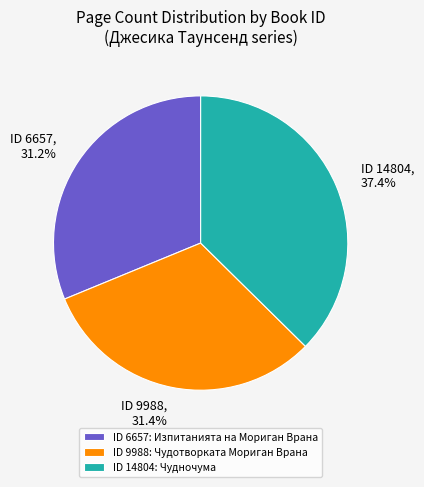

What is the ratio of the value at ID 6657 to the value at ID 9988?

1.0